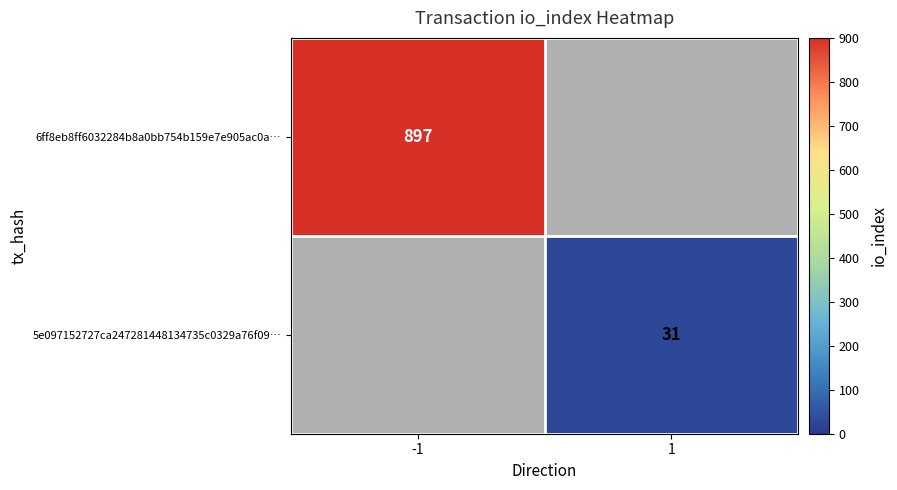

Is it true that 5e097152727ca247281448134735c0329a76f09… equals 13 at 1?

False